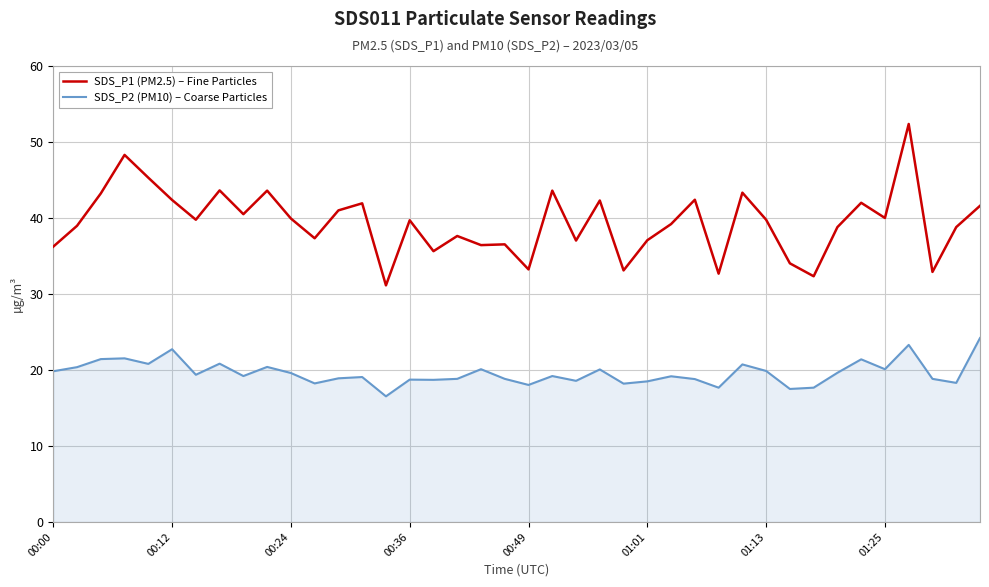

Which series has the largest range (max minus min)?

SDS_P1 (PM2.5) – Fine Particles